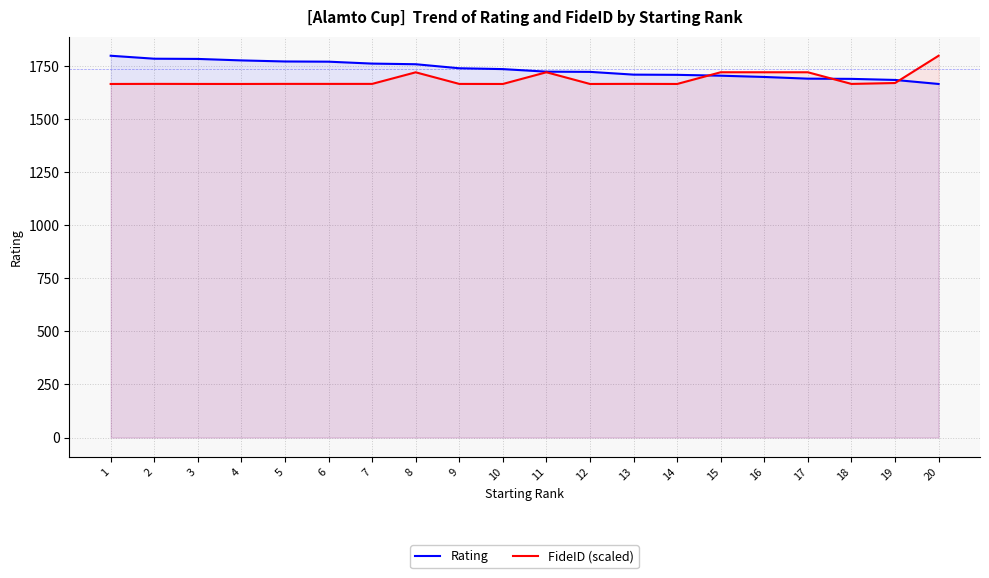

At which label is Rating closest to 1732?

10